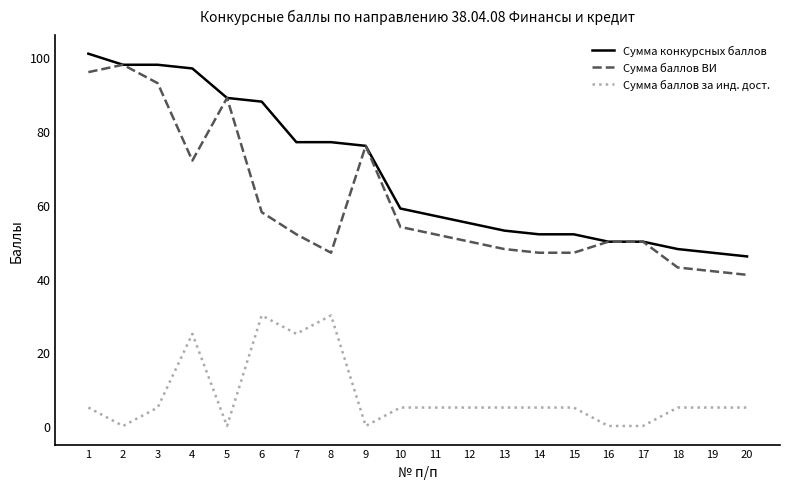

What is the maximum value for Сумма баллов за инд. дост.?

30